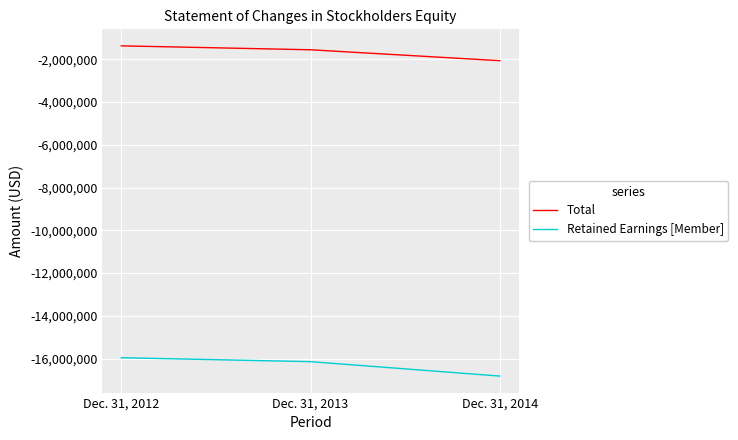

At which category is the sum across all series the highest?

Dec. 31, 2012